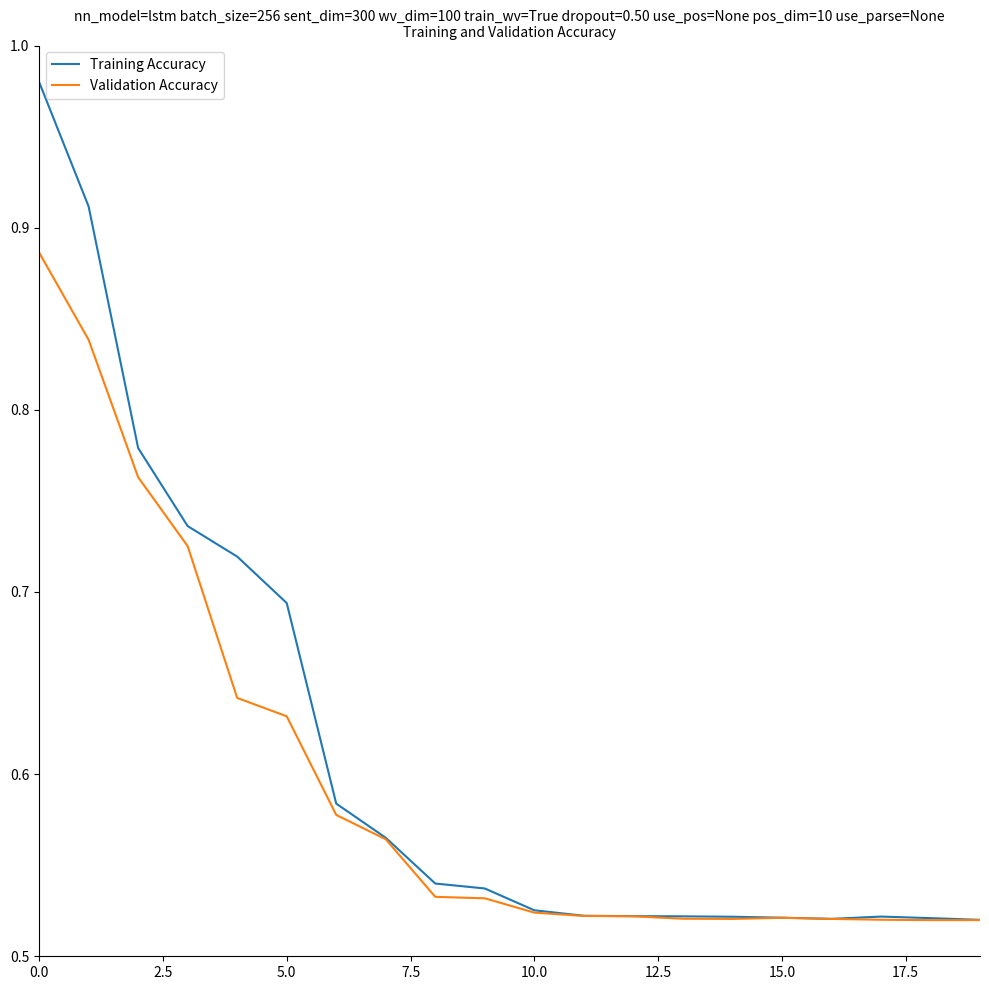

What is the difference between the maximum and minimum values in the Validation Accuracy series?

0.4